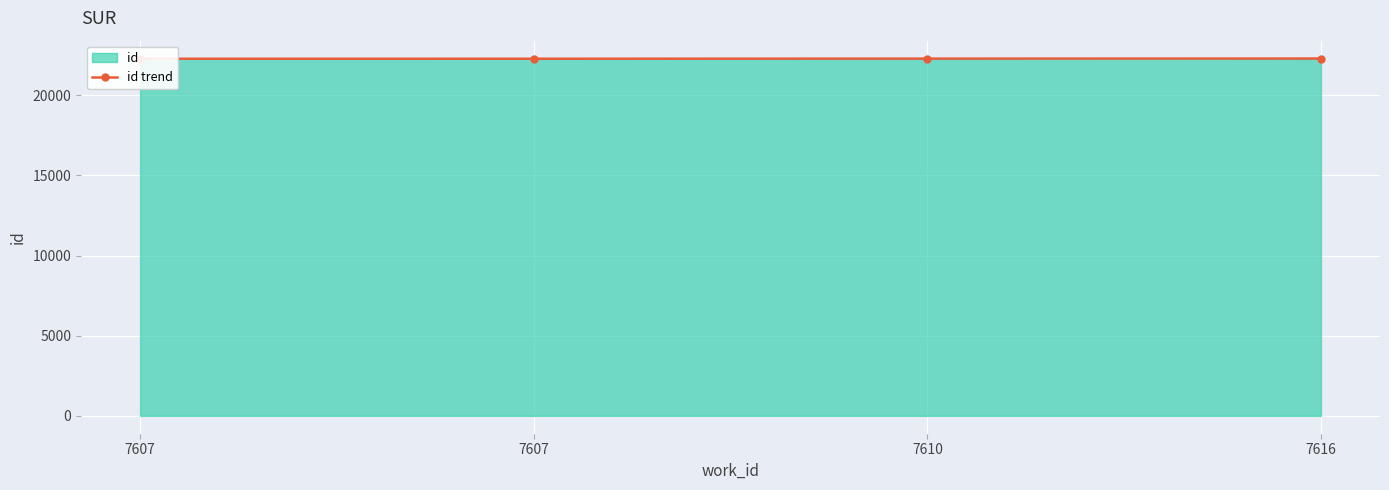

Which label corresponds to the largest value in the chart?

7616